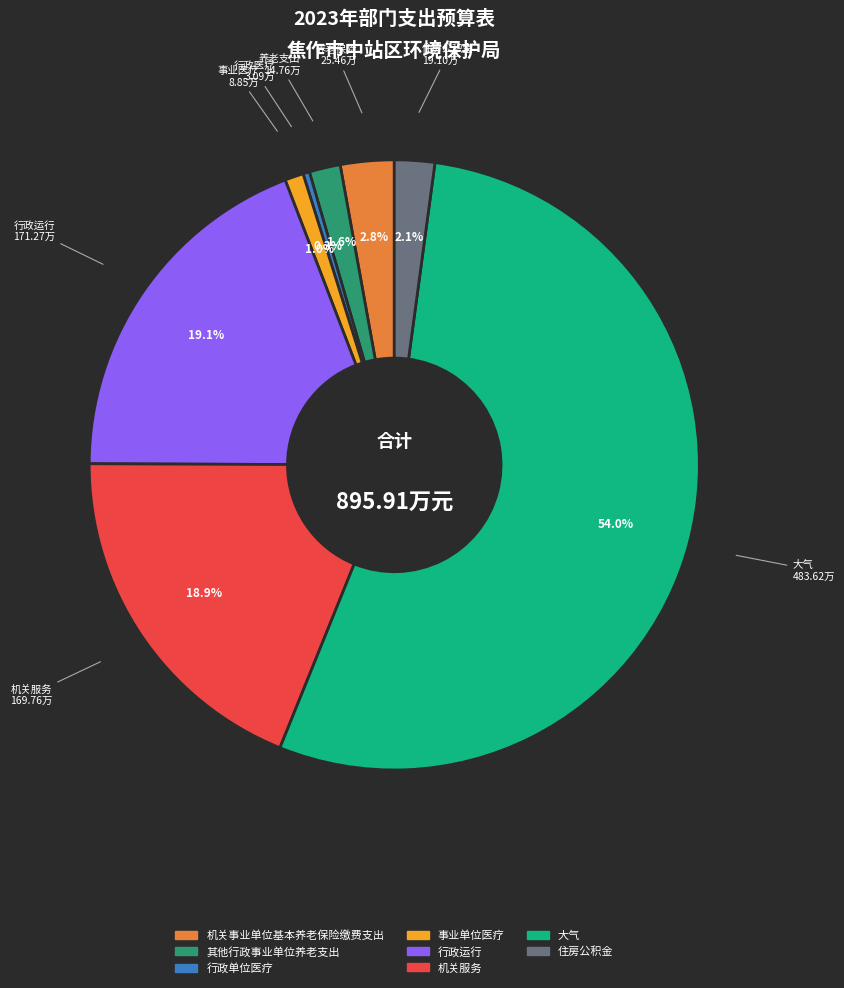

Which has a higher value, 行政单位医疗 or 事业单位医疗?

事业单位医疗